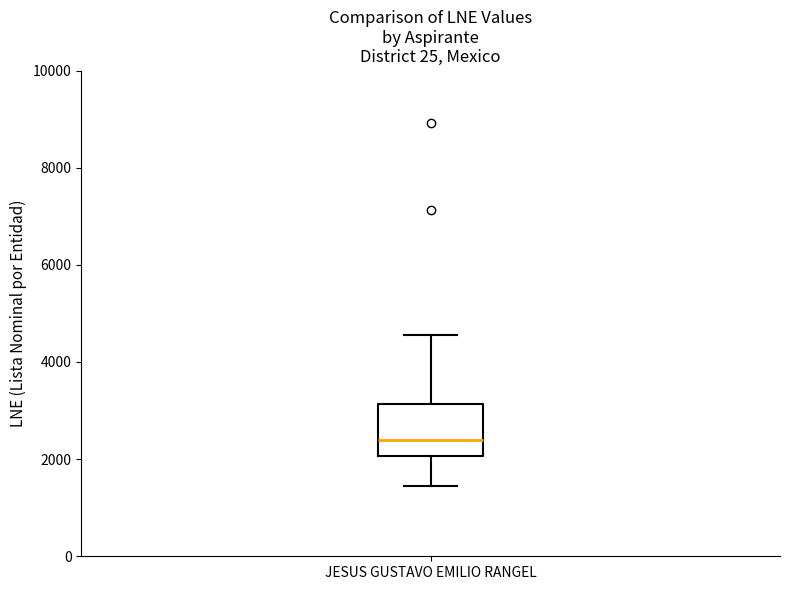

Read this box plot against the y-axis: the position of the median line, the range covered by the box, and the ends of both whiskers. The values are not printed on the chart, so give them approximately, as read against the axis.

median 2400, box 2000 to 3200, whiskers 1400 to 4600